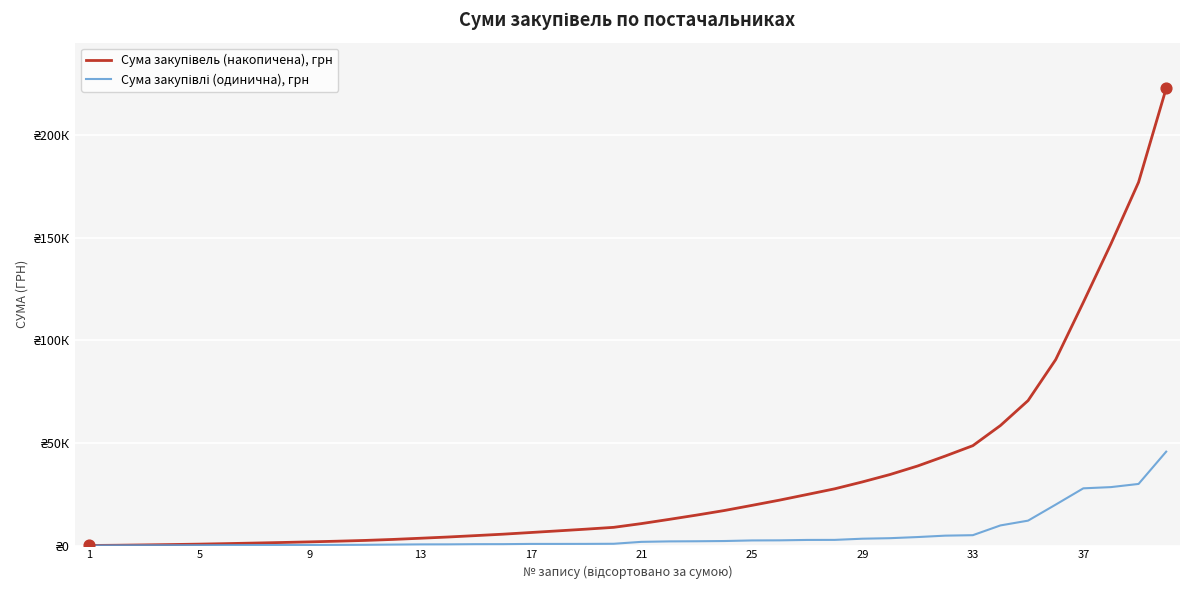

At how many categories does at least one series exceed 29064?

12